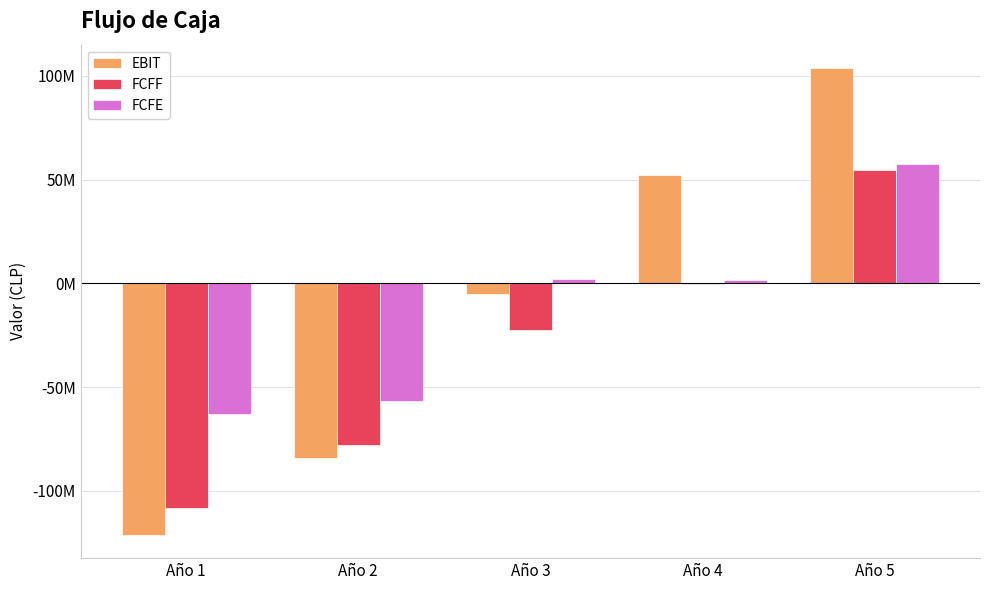

At which category does the chart reach its minimum across all series?

Año 1